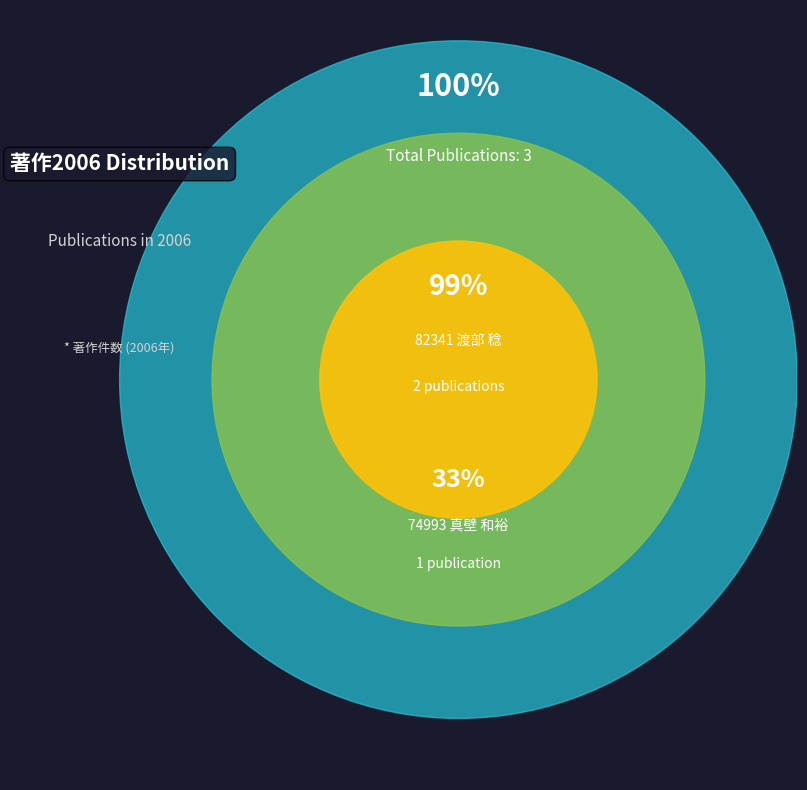

To the nearest percent, what is the average slice percentage?

50%